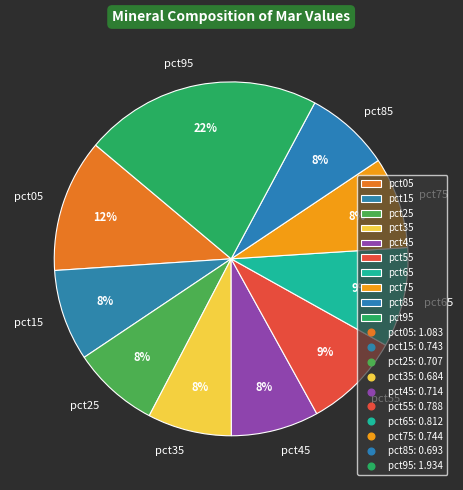

Is the sum of pct85 and pct35 greater than half?

No